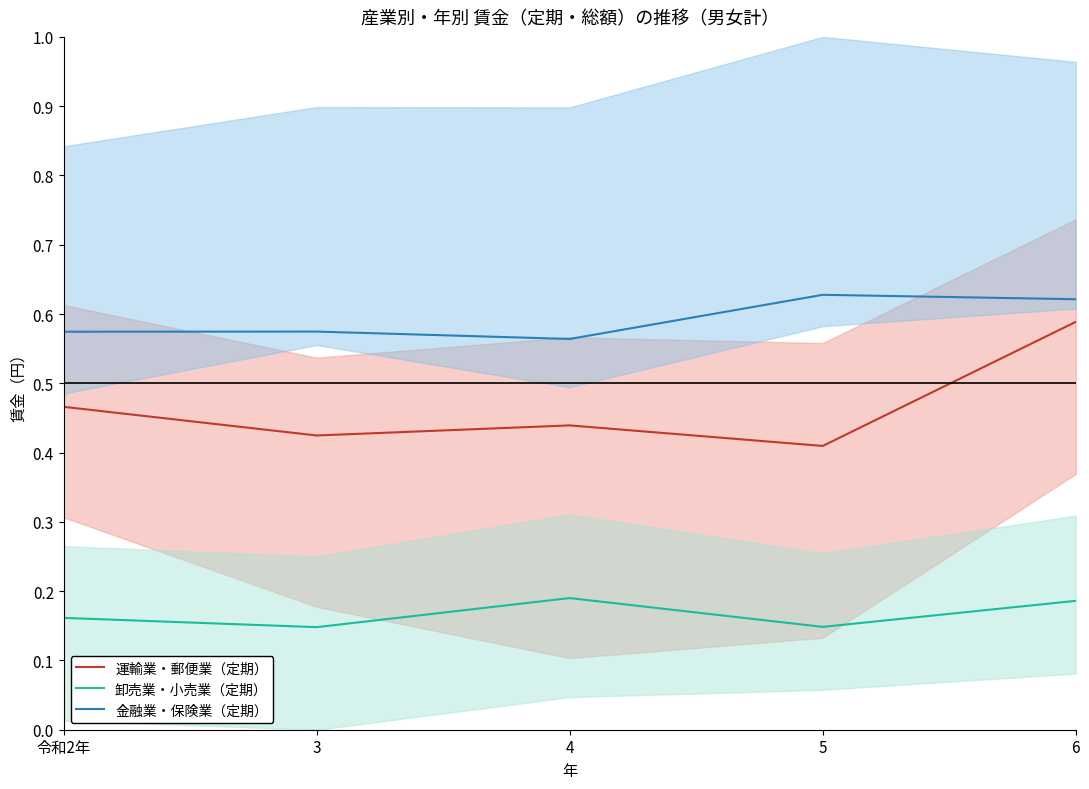

What is the label of the 5th point from the left?

6